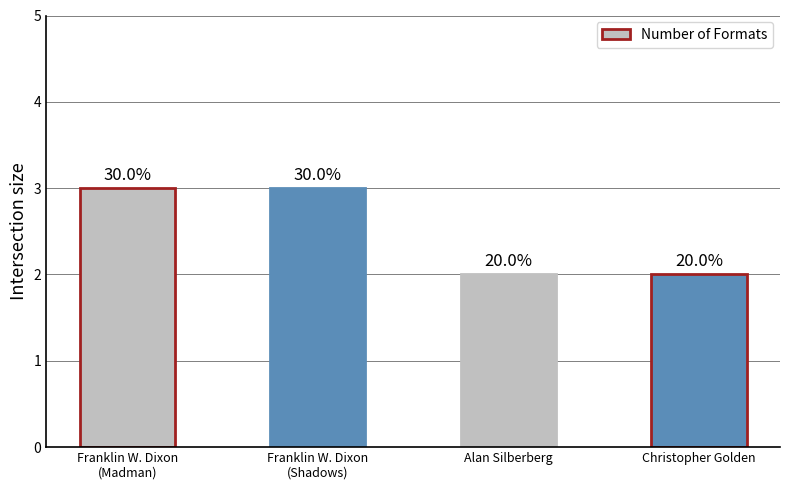

Does the chart contain any negative values?

No